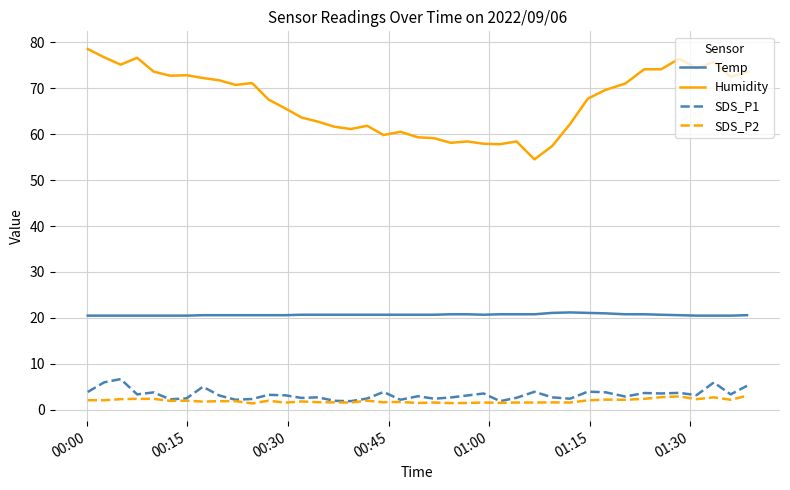

Which series has the widest spread of values?

Humidity